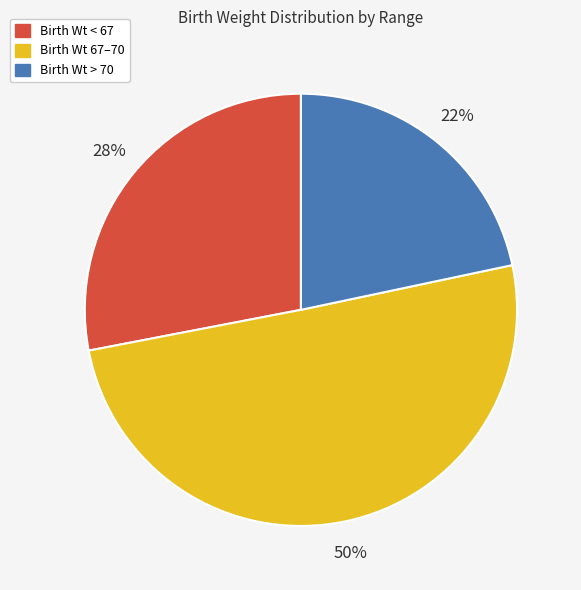

To the nearest percent, what is the average slice percentage?

33%